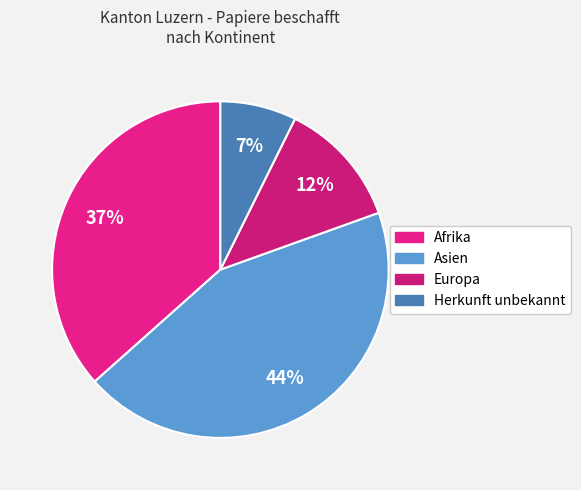

Combined, do Herkunft unbekannt and Asien account for over 50%?

Yes